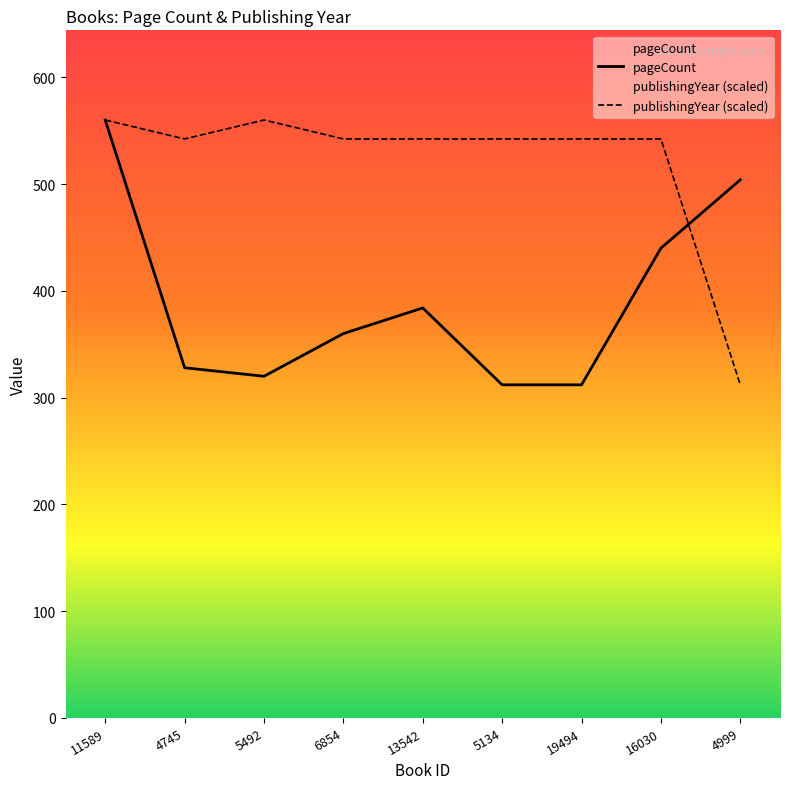

At which label is pageCount closest to 436?

16030